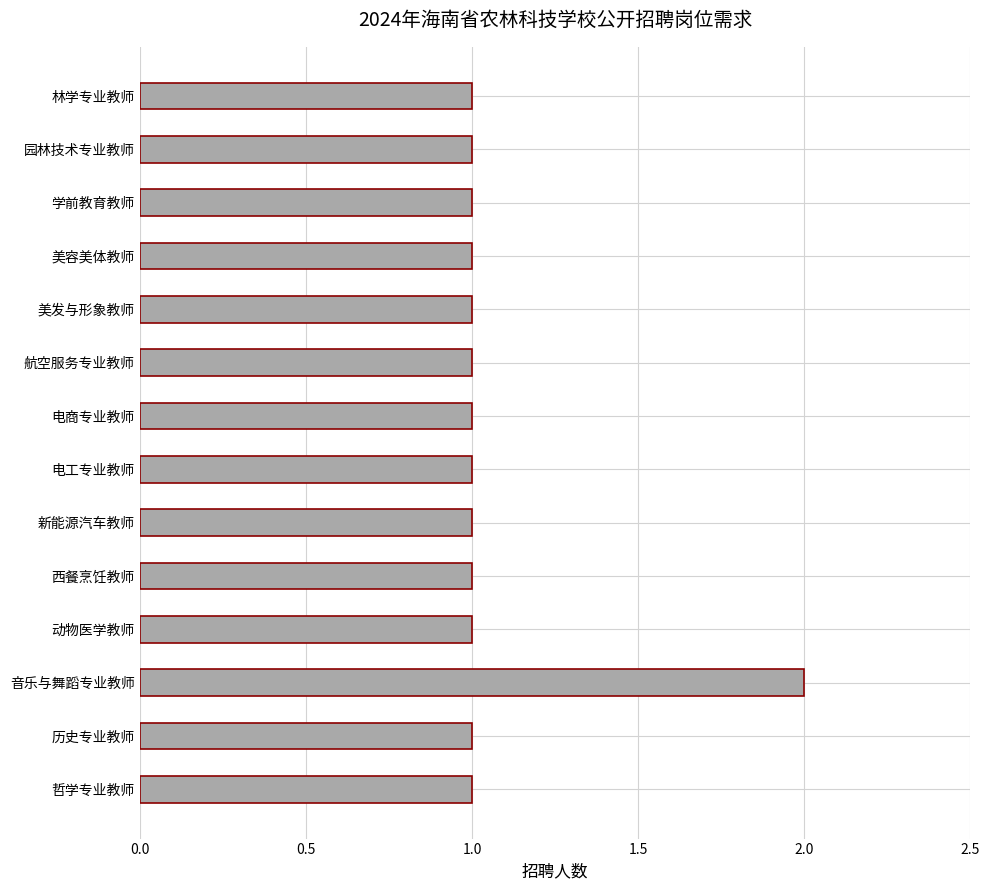

Which category has the highest value across all series?

音乐与舞蹈专业教师